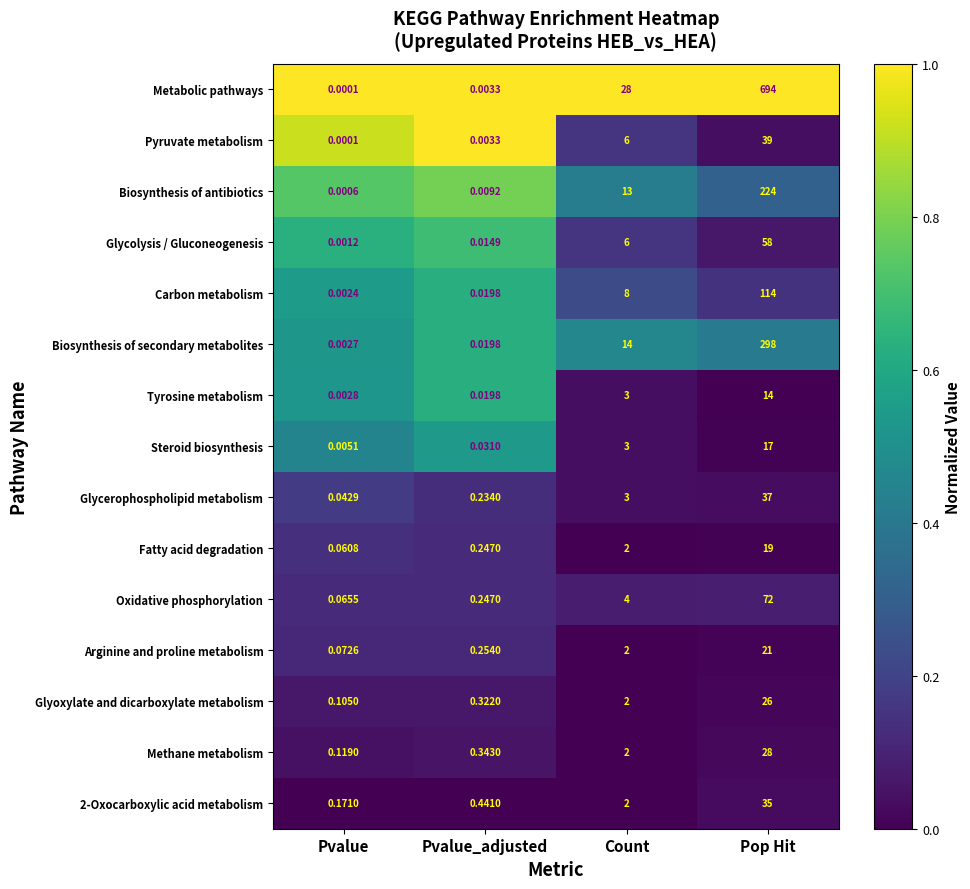

At which label does Biosynthesis of antibiotics reach its minimum?

Pvalue